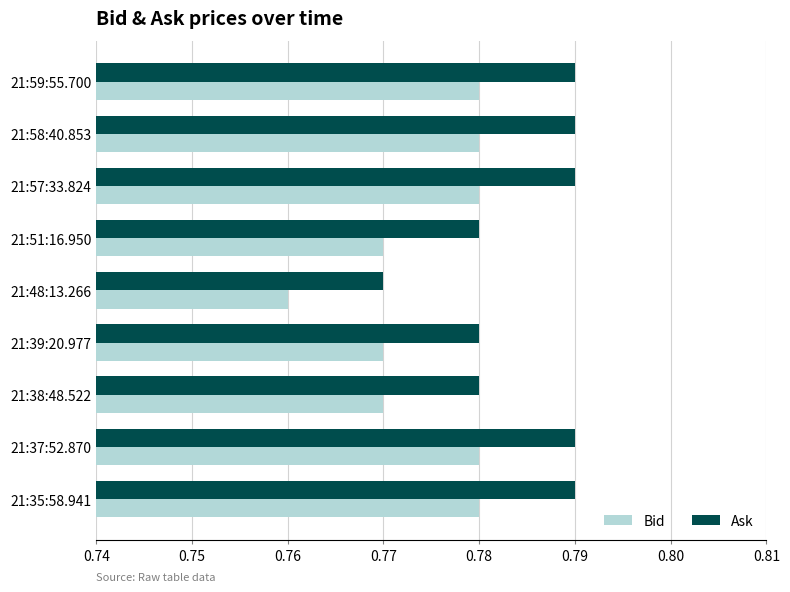

Is it true that Ask equals 1.2 at 21:58:40.853?

False